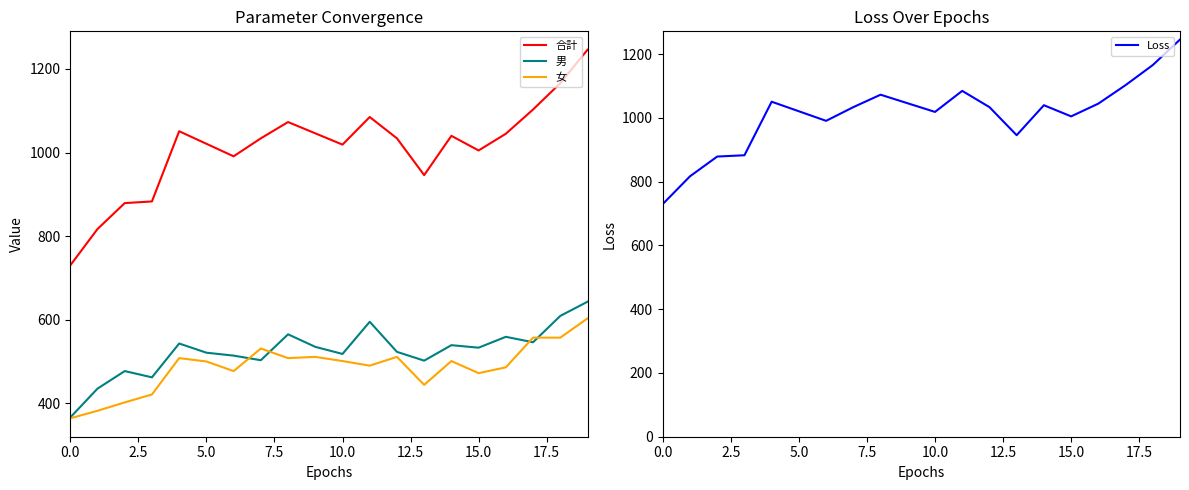

True or false: 合計 has more than 1 points higher than both neighbors.

True